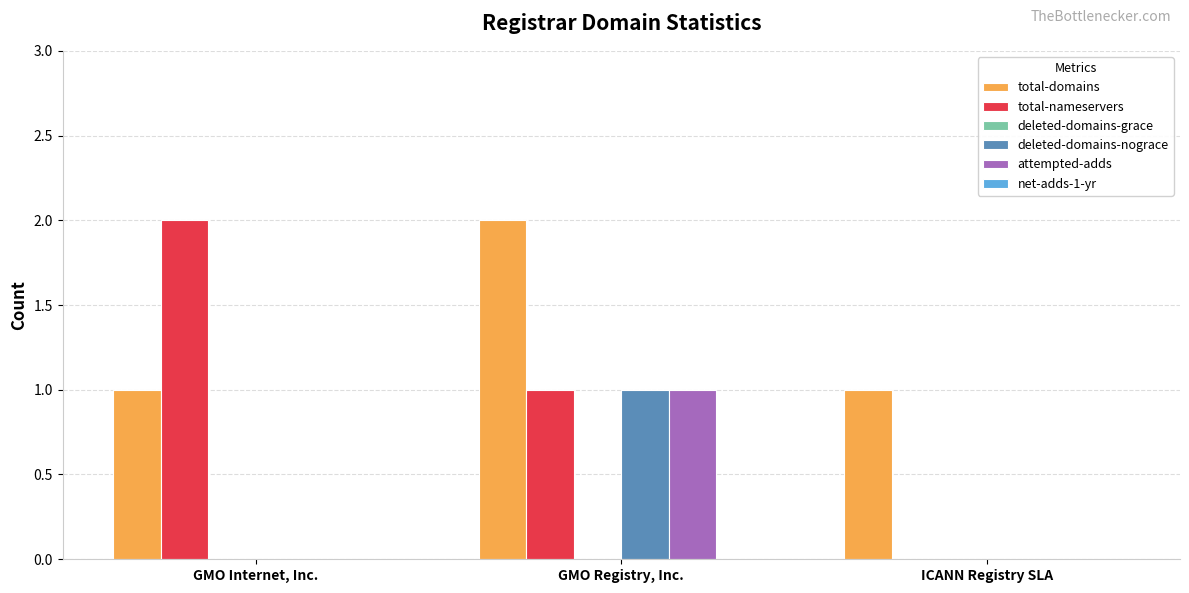

Reading right to left, transcribe all the data shown in this chart.

total-domains: ICANN Registry SLA=1	GMO Registry, Inc.=2	GMO Internet, Inc.=1
total-nameservers: ICANN Registry SLA=0	GMO Registry, Inc.=1	GMO Internet, Inc.=2
deleted-domains-nograce: ICANN Registry SLA=0	GMO Registry, Inc.=1	GMO Internet, Inc.=0
attempted-adds: ICANN Registry SLA=0	GMO Registry, Inc.=1	GMO Internet, Inc.=0